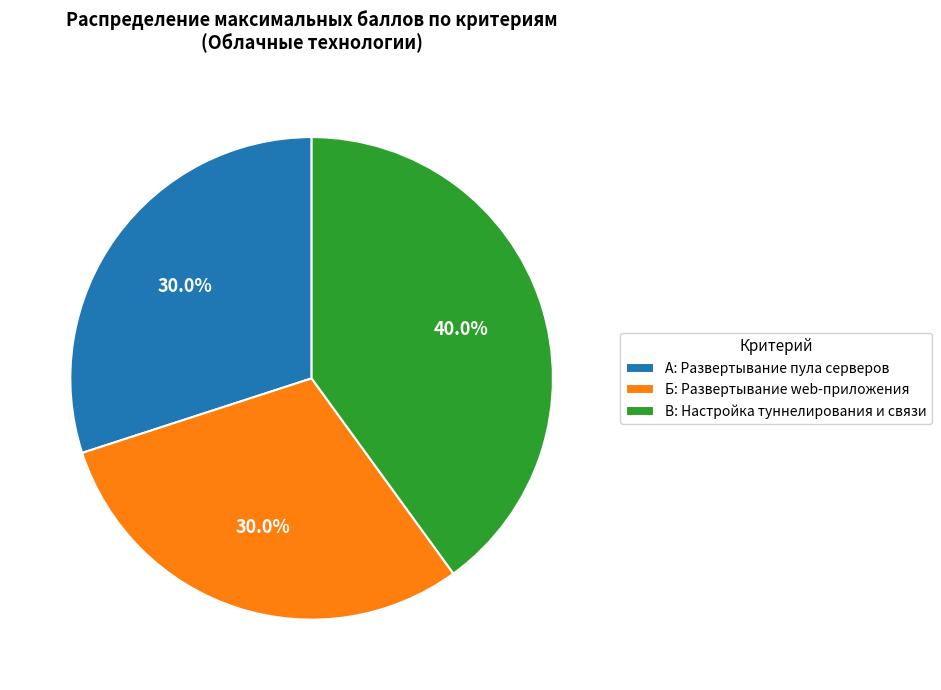

To the nearest percent, what is the difference between the largest and smallest slice percentages?

10%